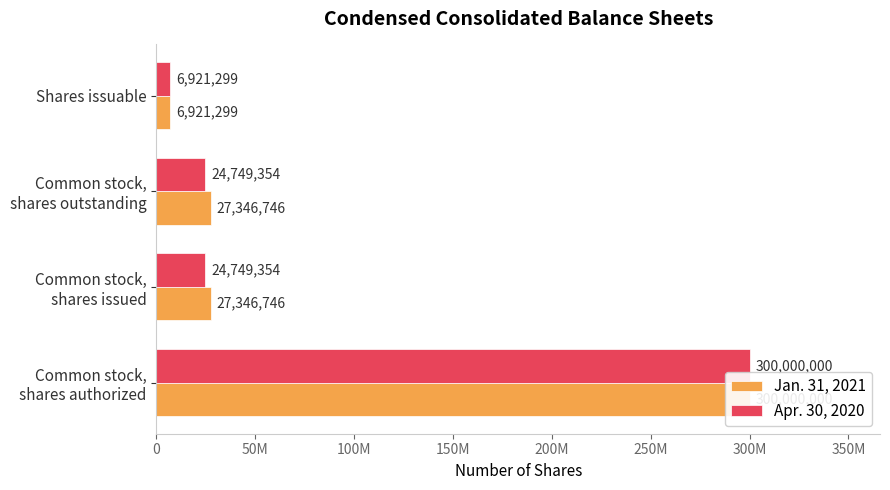

Between 50M and 100M, which series saw the biggest shift?

Jan. 31, 2021